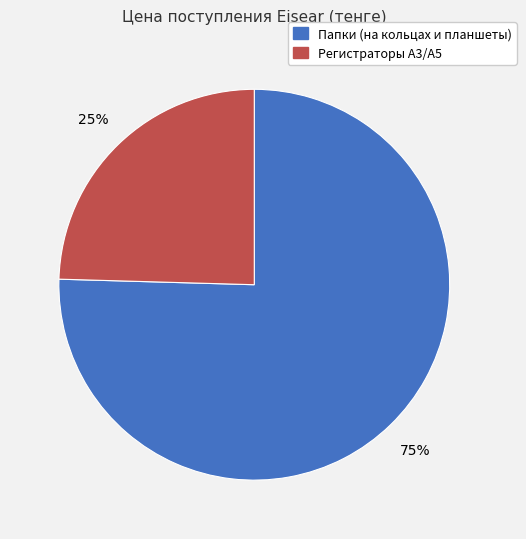

How many segments does this pie chart have?

2